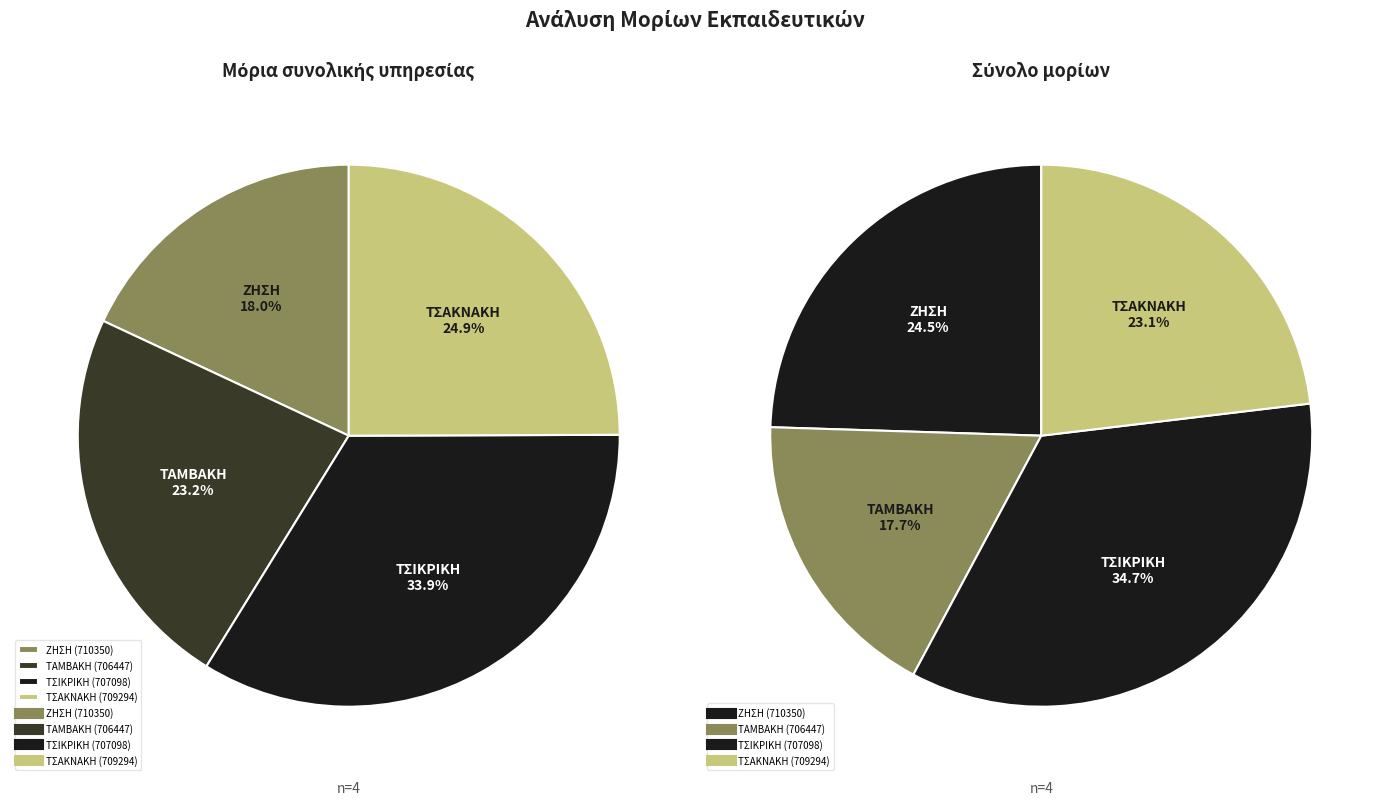

Between ΤΣΑΚΝΑΚΗ (709294) and ΤΣΙΚΡΙΚΗ (707098), which is larger?

ΤΣΙΚΡΙΚΗ (707098)